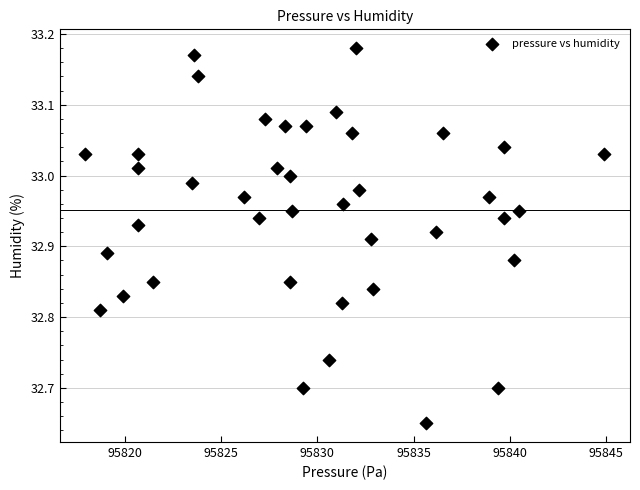

What is the range of X values (max minus min)?

27.0